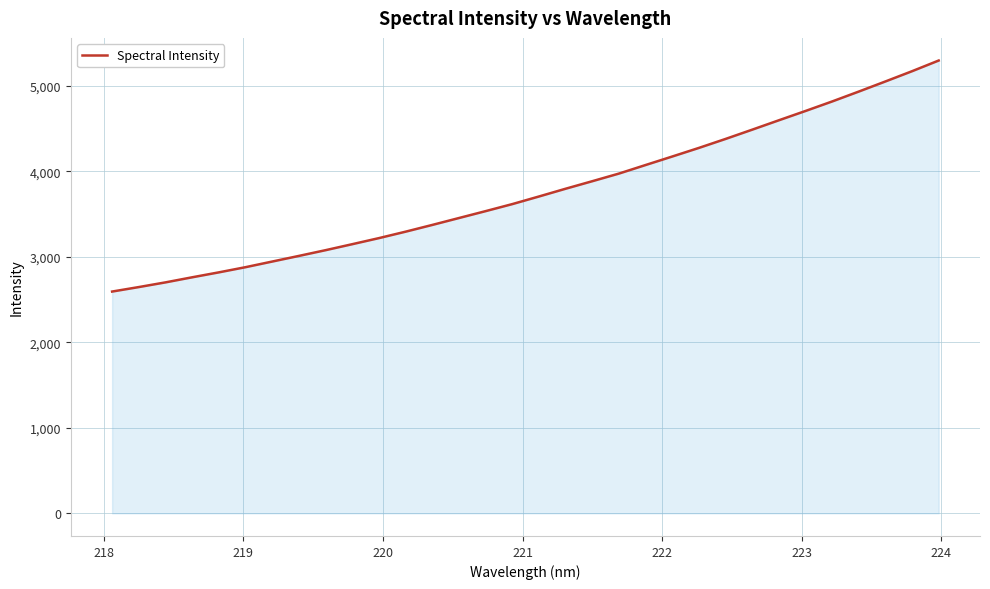

What is the difference between the maximum and minimum values?

2703.1